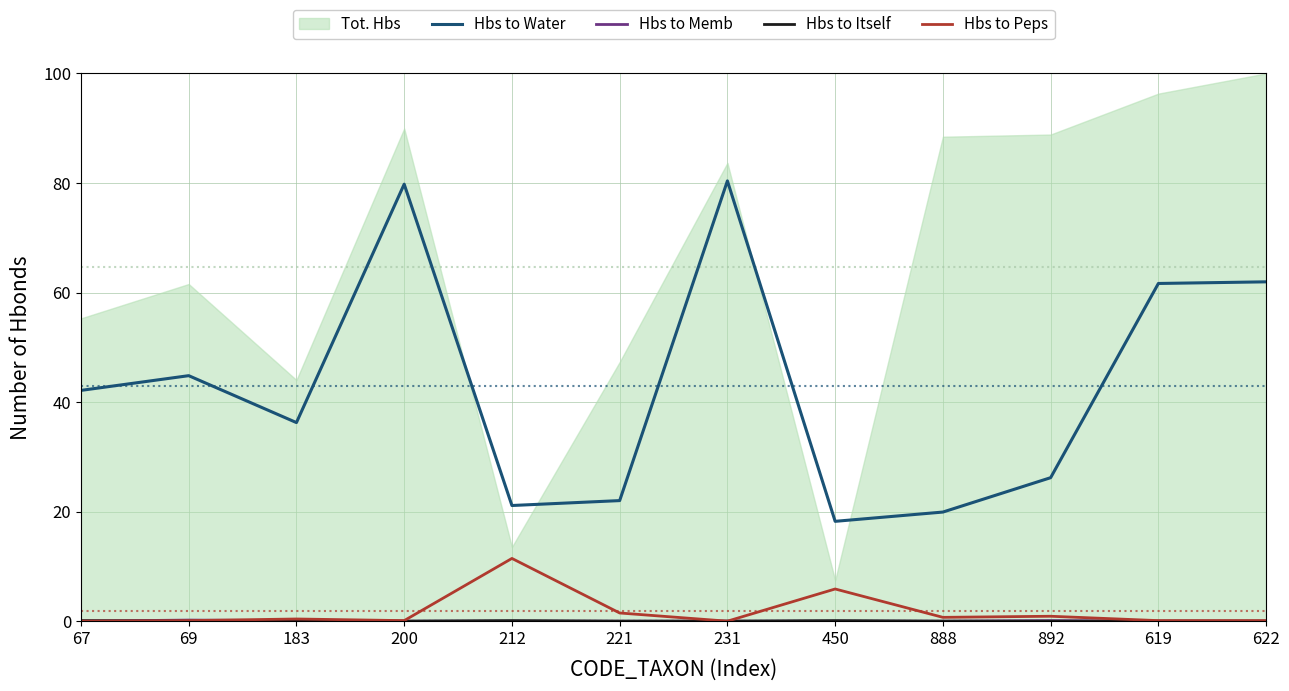

What is the label of the 8th point from the right?

212